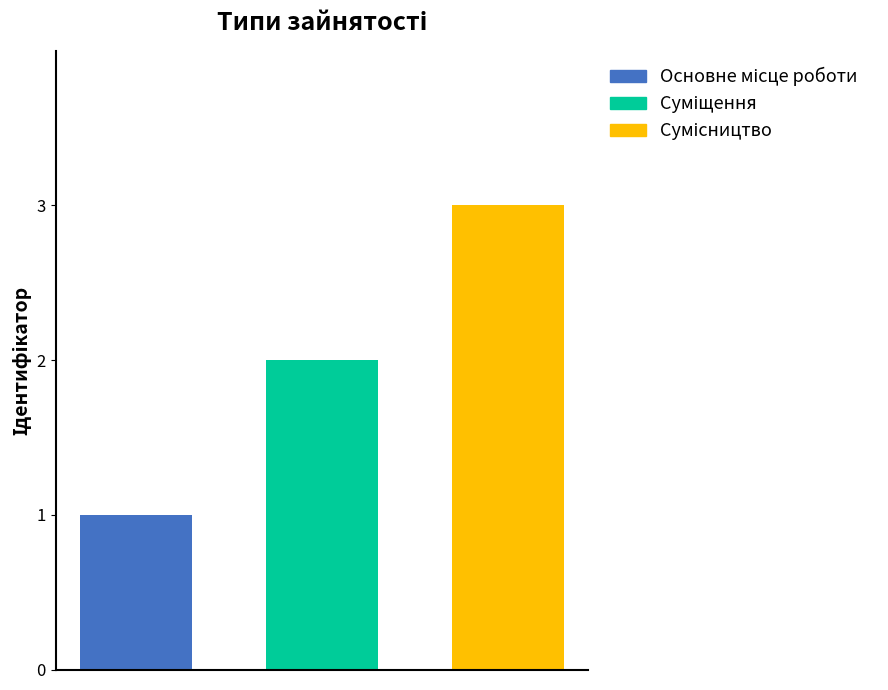

Count the number of categories in the chart.

3